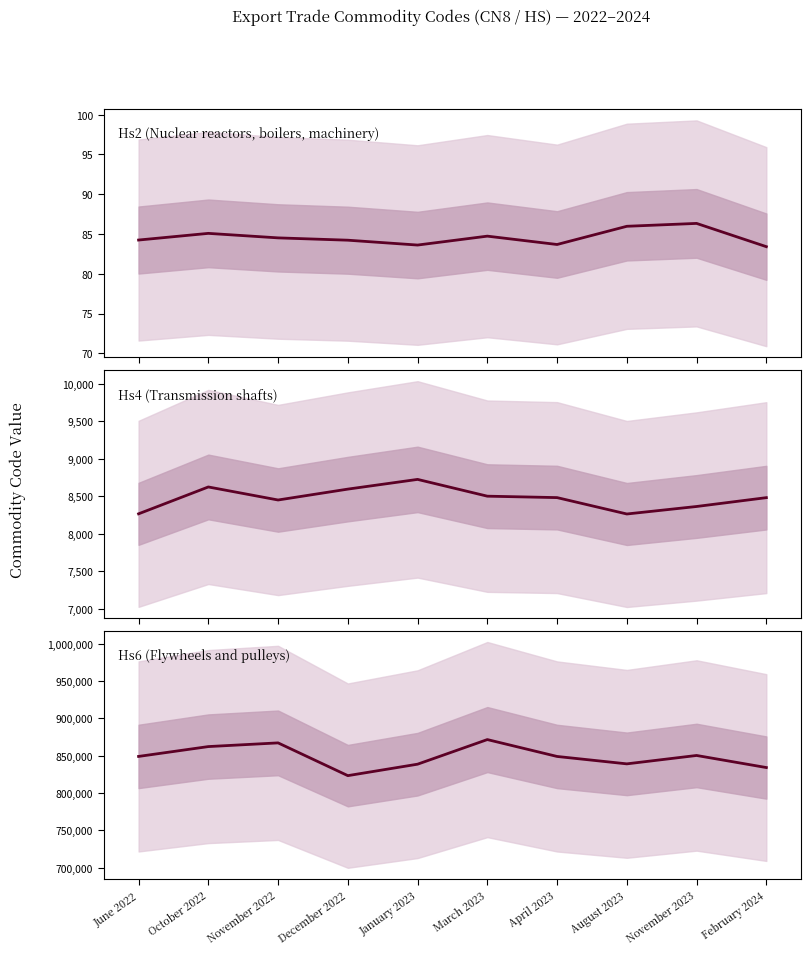

At which category does Hs4Code reach its first local peak?

October 2022